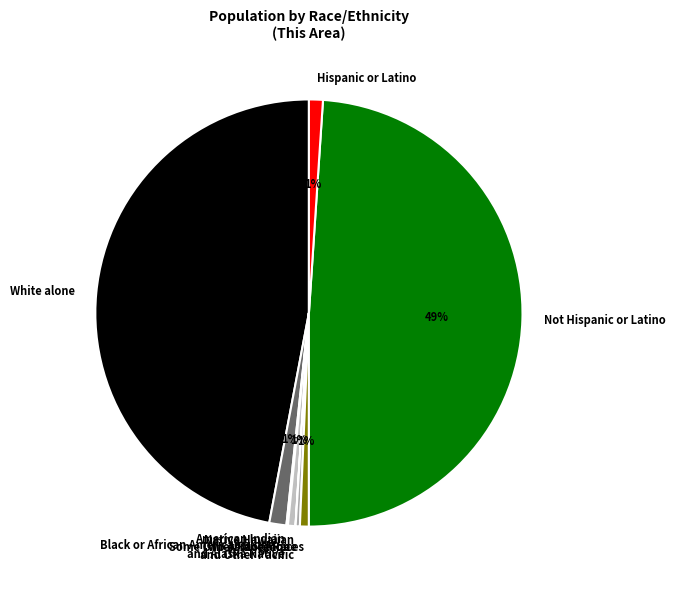

Do Two or More Races and White alone together represent more than half of the pie?

No